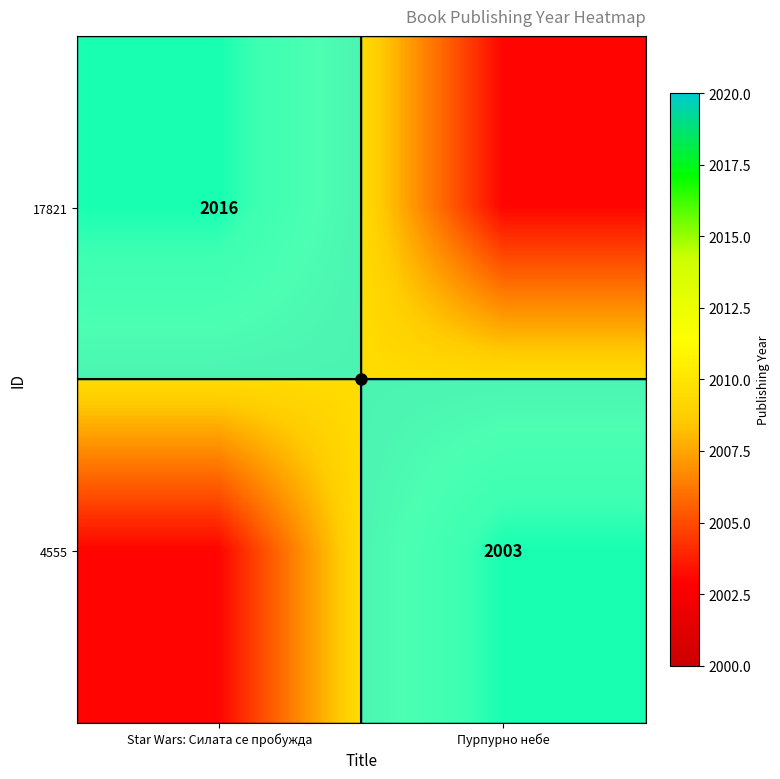

The 4555 series shows 1165 at Пурпурно небе. True or false?

False